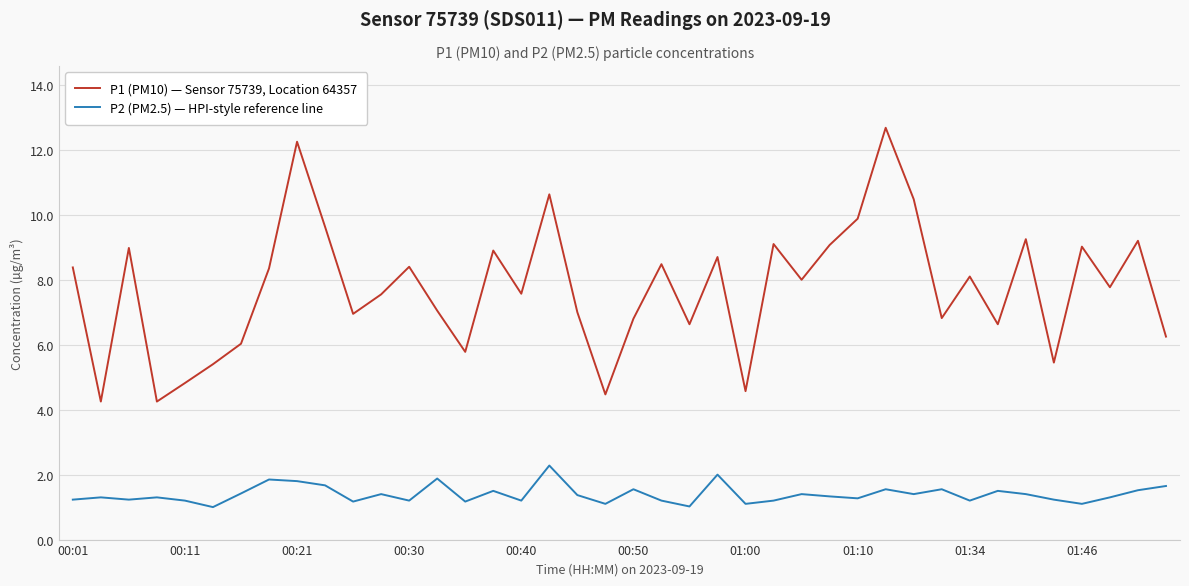

Which series has the largest total across all categories?

P1 (PM10) — Sensor 75739, Location 64357